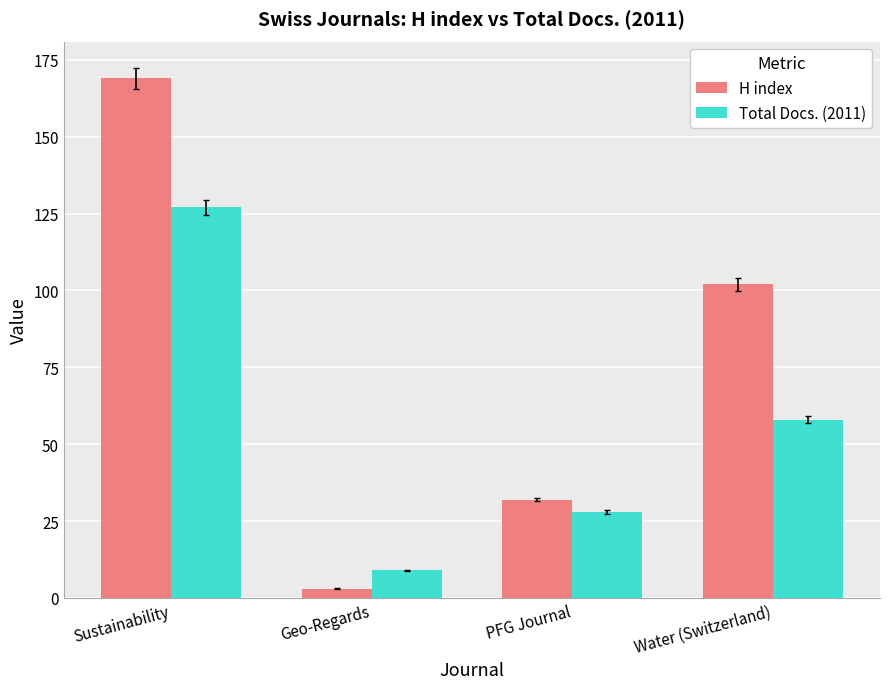

What is the sum of all H index values?

306